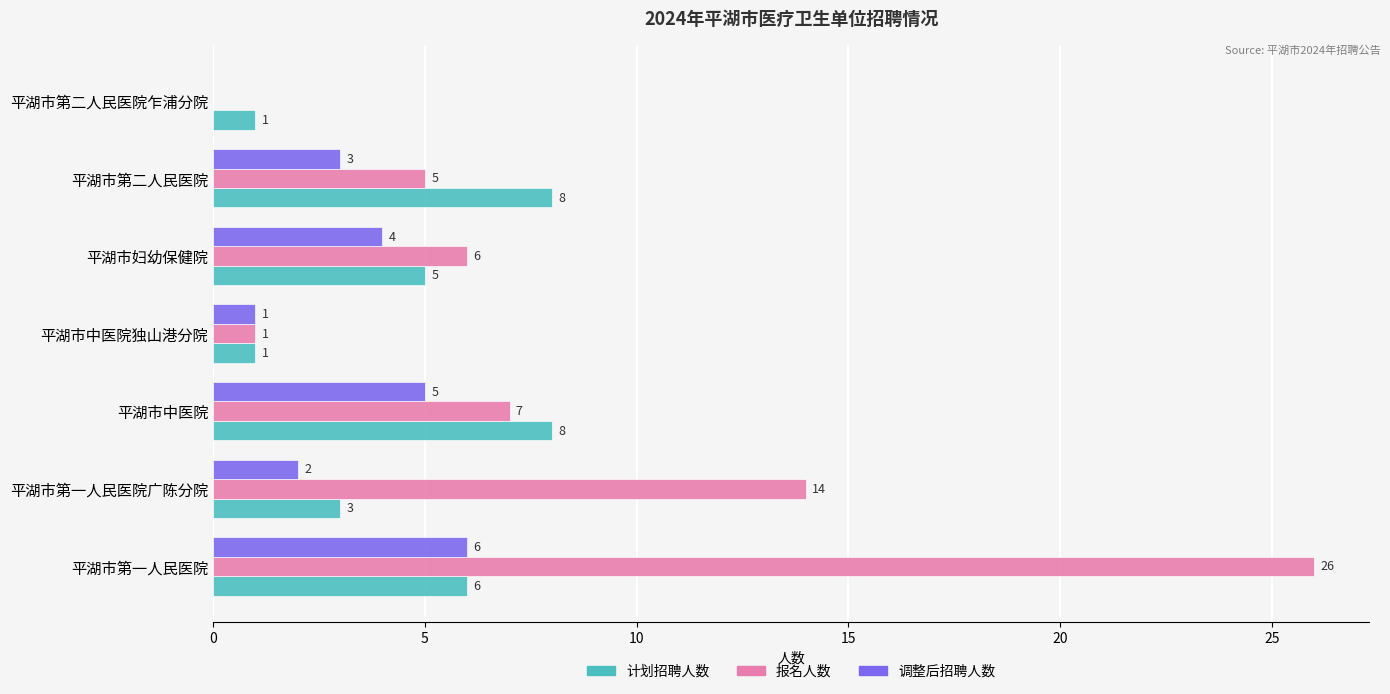

True or false: 报名人数 has a value of 7 at 平湖市中医院.

True